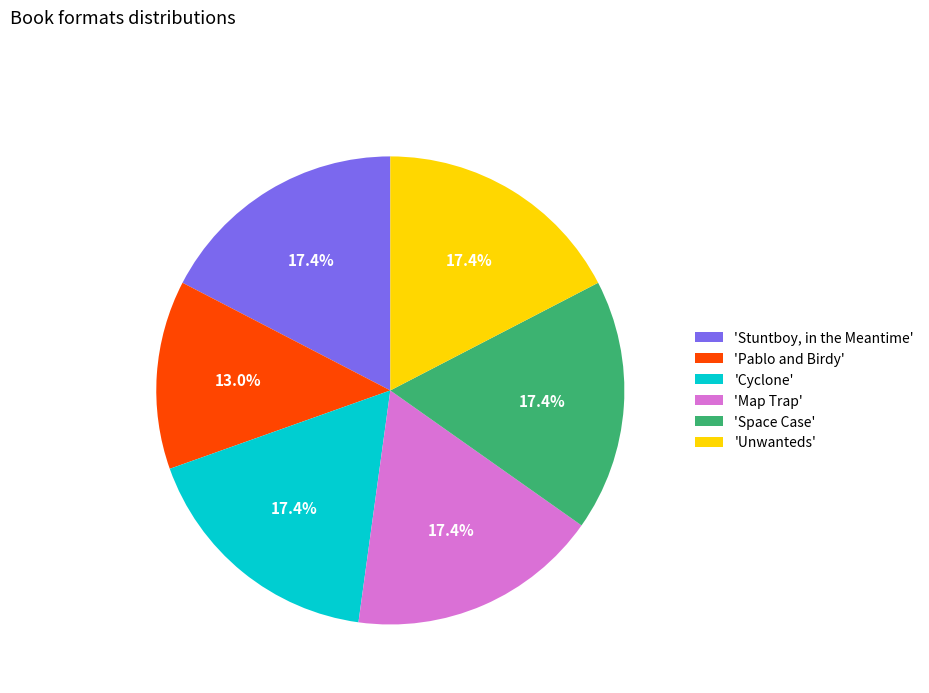

Count the number of slices in the pie.

6